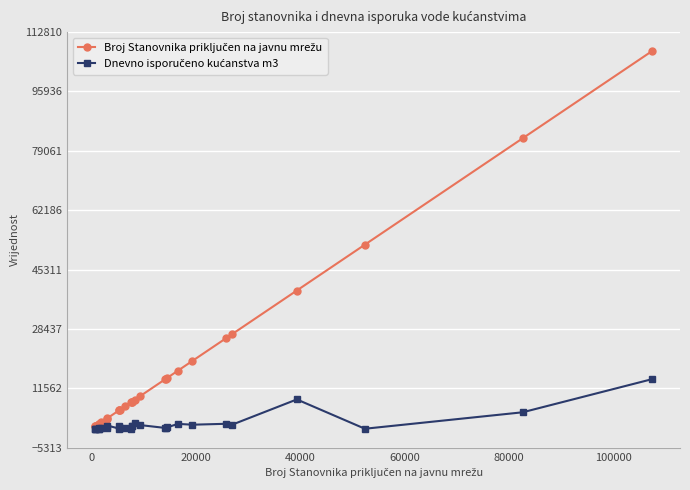

Does the chart display data point markers on the line(s)?

Yes